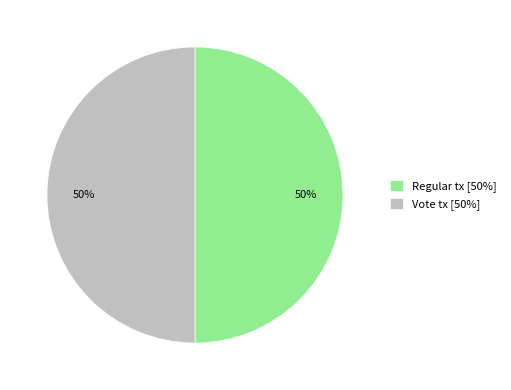

Is the sum of Regular tx [50%] and Vote tx [50%] greater than half?

Yes